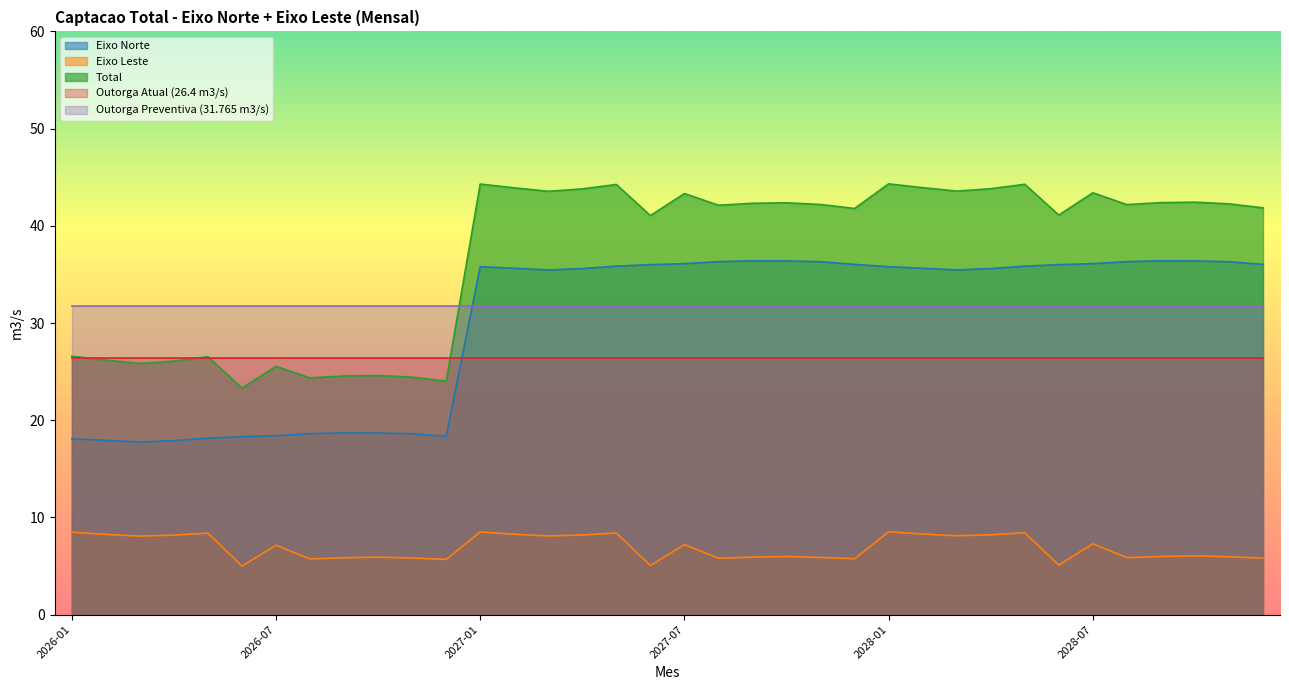

True or false: Eixo Leste and Eixo Norte cross at least once.

False